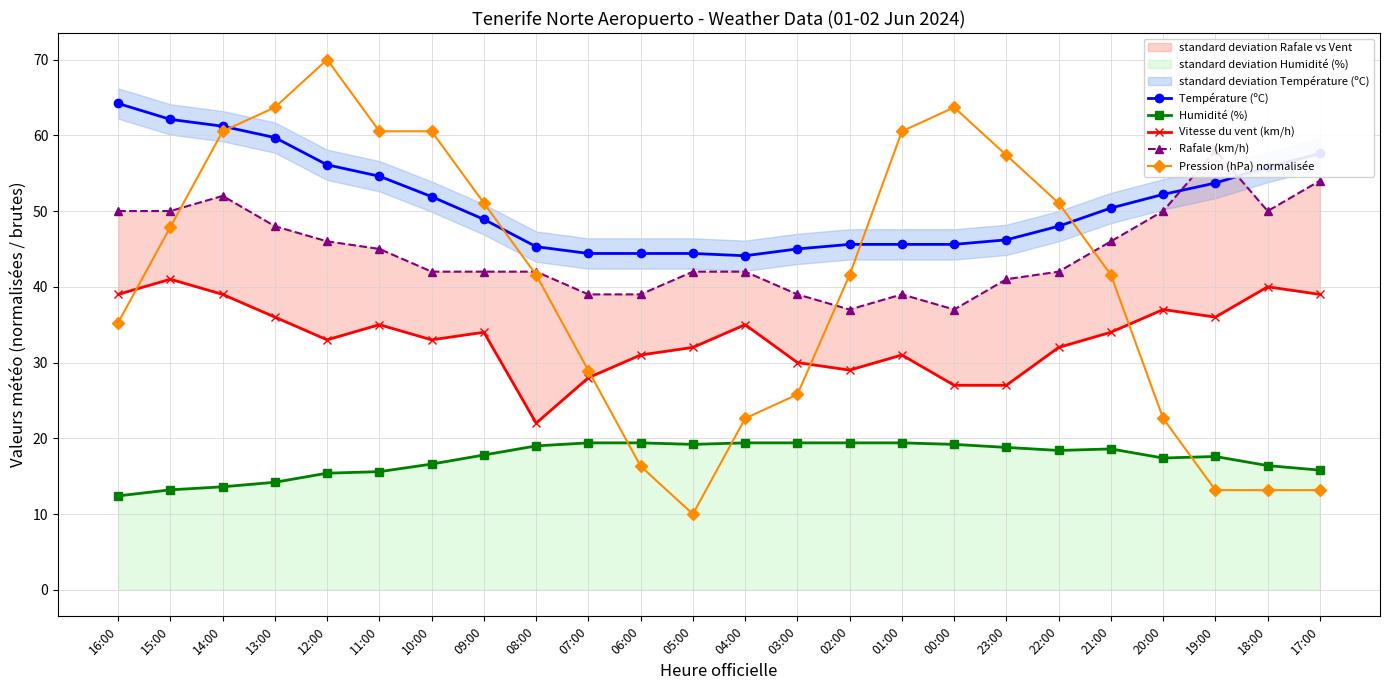

How many data points in Pression (hPa) normalisée are above 41?

14